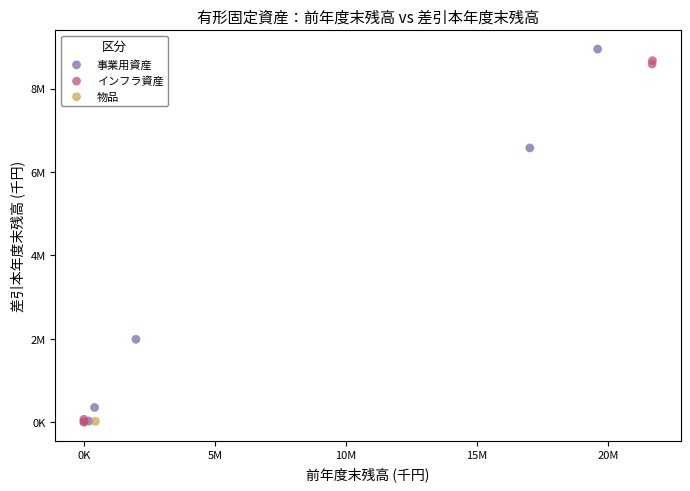

What are all the series names shown in the legend?

事業用資産, インフラ資産, 物品